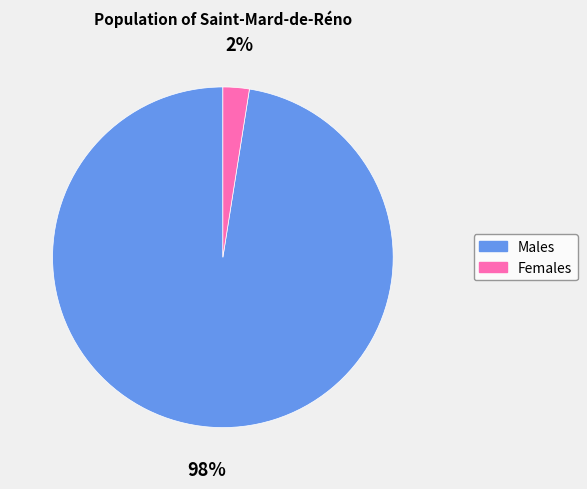

Does any single category account for the majority?

Yes